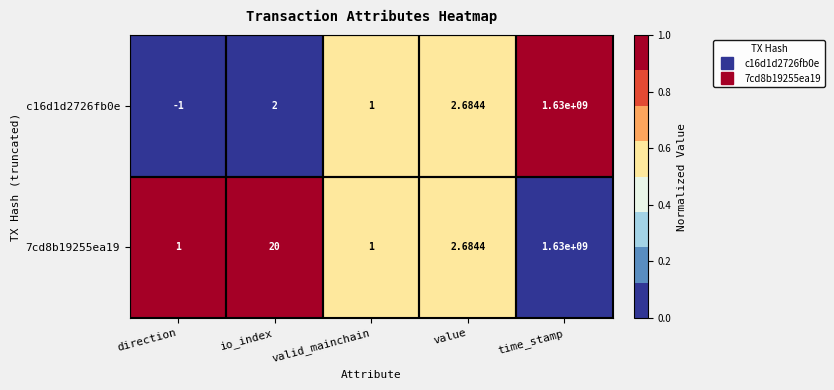

Where is 7cd8b19255ea19 nearest to the value 815000000?

io_index